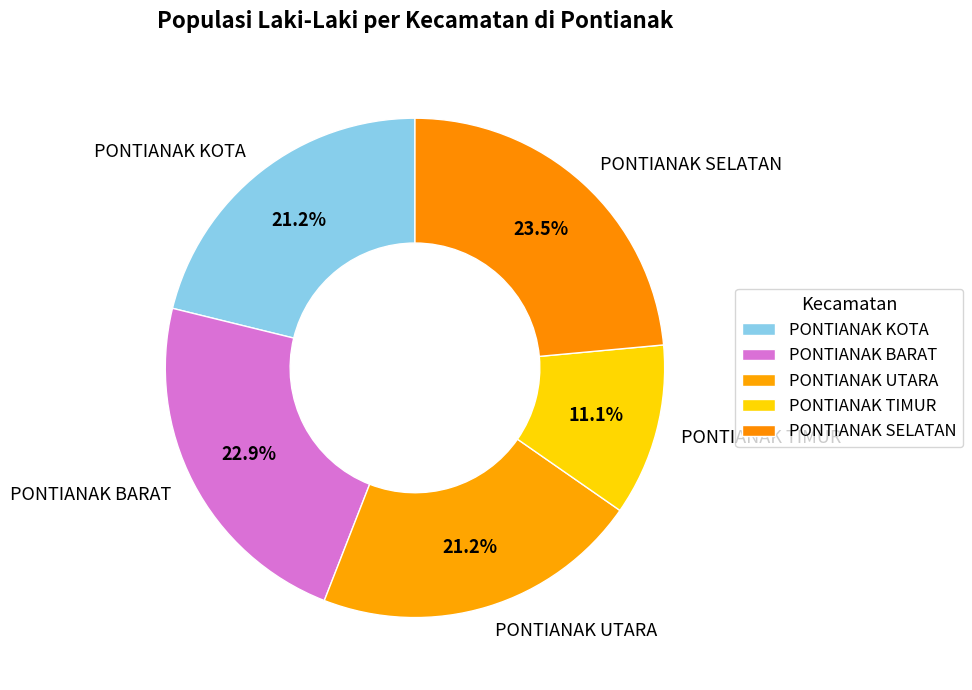

To the nearest percent, what percentage of the pie is PONTIANAK UTARA?

21%